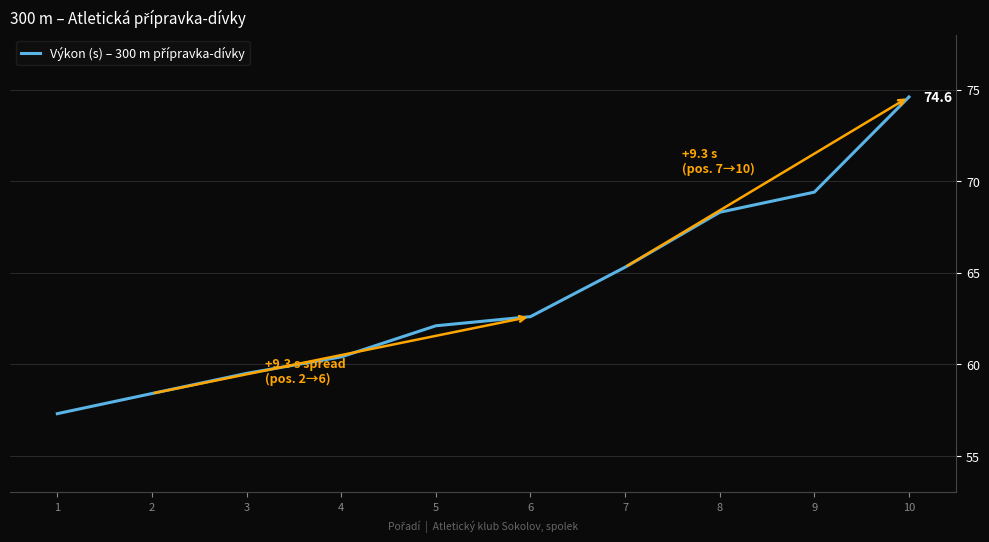

The value at 9 is 69.4. True or false?

True